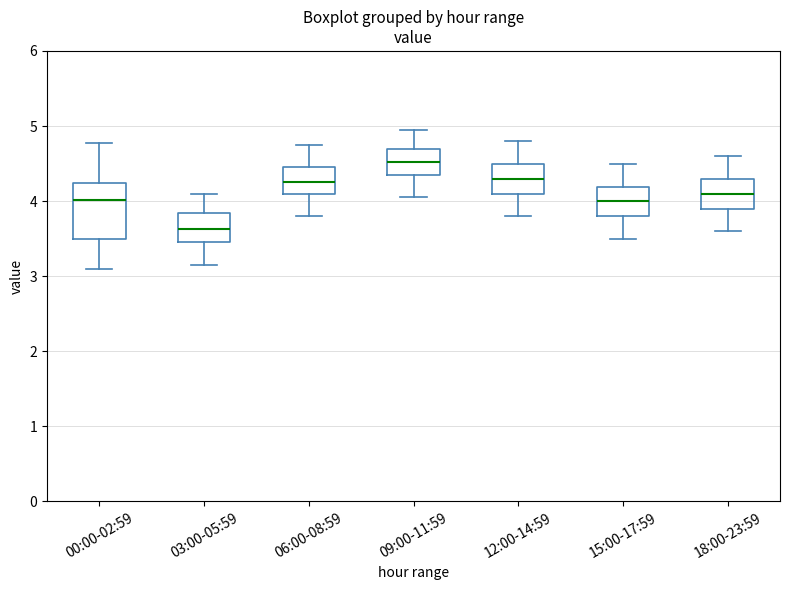

Reading left to right, transcribe this box plot: for each box, give where its median line is, the range the box spans, and where its two whiskers end, as read against the y-axis. The values are not printed on the chart, so give them approximately, as read against the axis.

00:00-02:59: median 4.0, box 3.5 to 4.2, whiskers 3.1 to 4.8
03:00-05:59: median 3.6, box 3.5 to 3.8, whiskers 3.2 to 4.1
06:00-08:59: median 4.3, box 4.1 to 4.5, whiskers 3.8 to 4.8
09:00-11:59: median 4.5, box 4.4 to 4.7, whiskers 4.1 to 5.0
12:00-14:59: median 4.3, box 4.1 to 4.5, whiskers 3.8 to 4.8
15:00-17:59: median 4.0, box 3.8 to 4.2, whiskers 3.5 to 4.5
18:00-23:59: median 4.1, box 3.9 to 4.3, whiskers 3.6 to 4.6